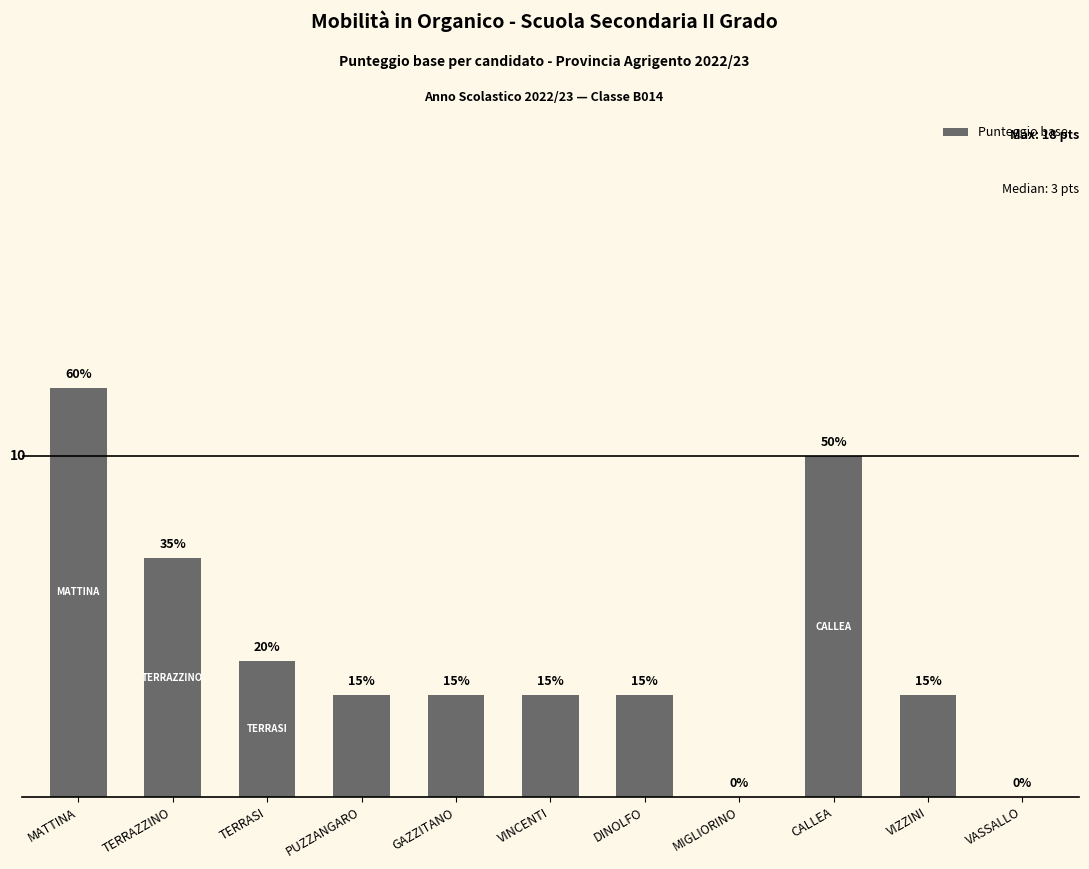

What is the greatest value displayed?

12